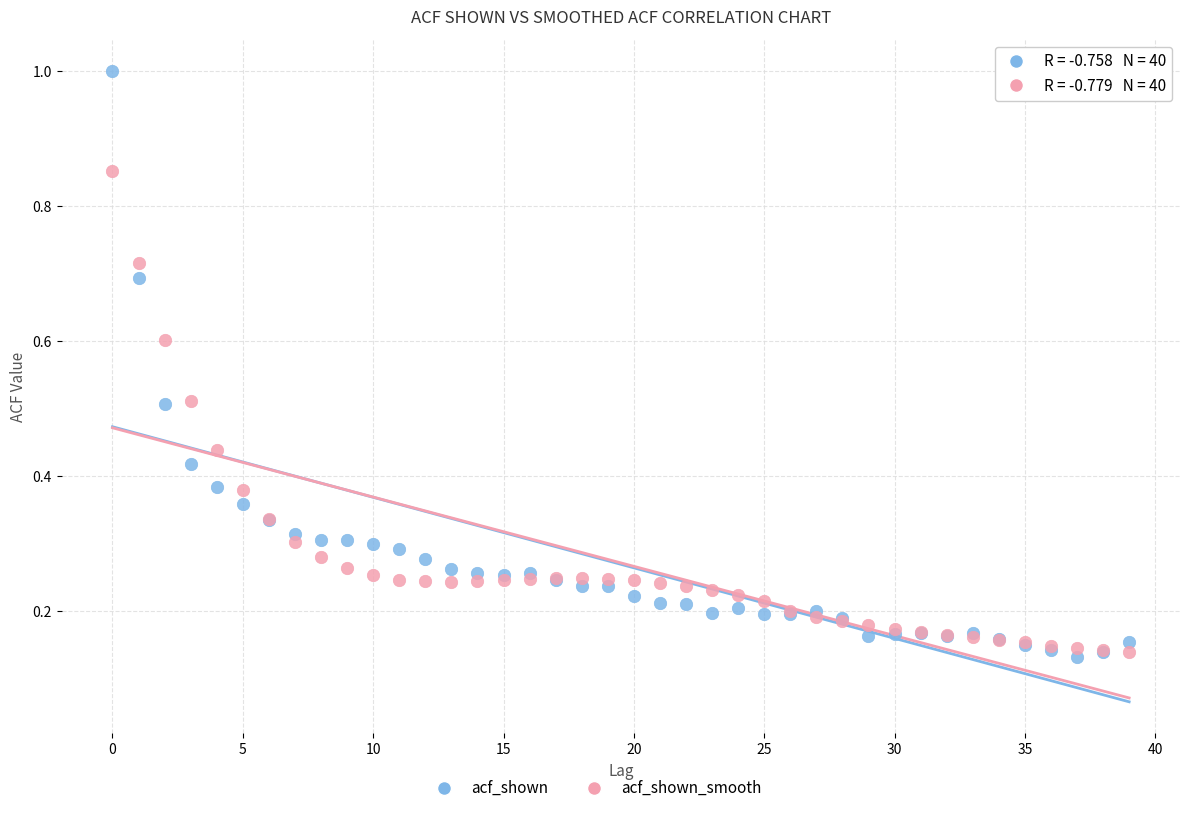

Which series reaches the maximum Y coordinate?

acf_shown